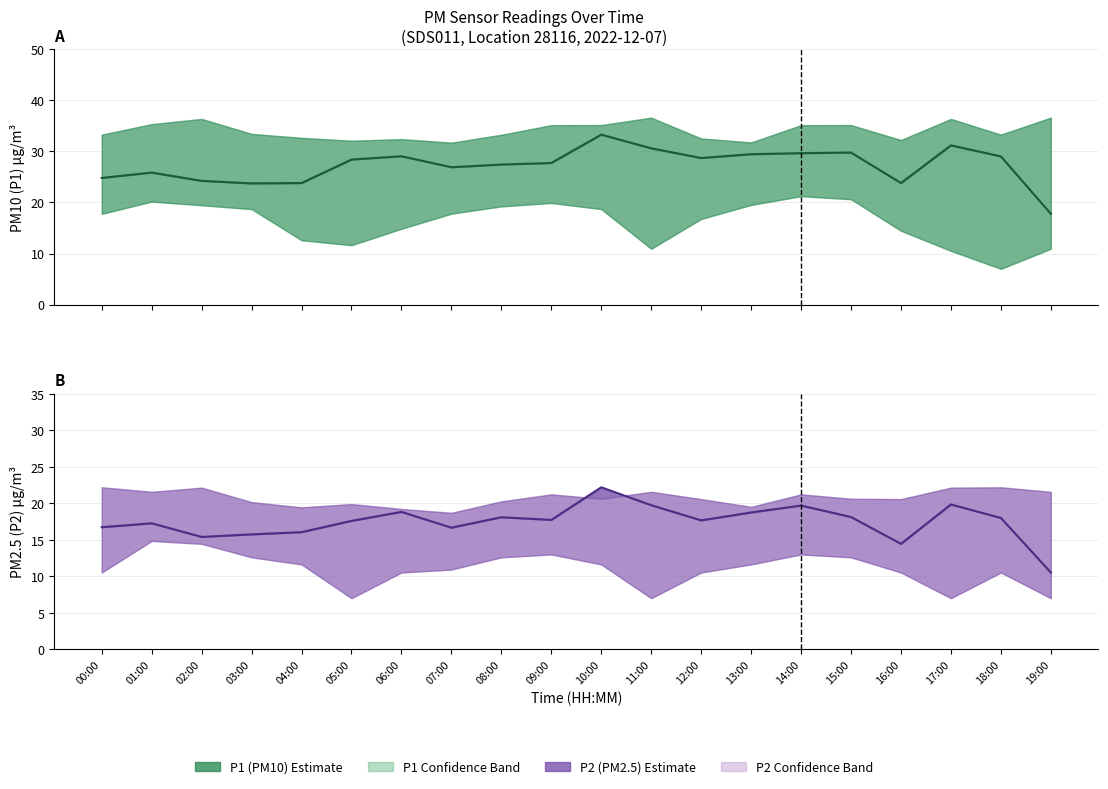

Does the chart have visible grid lines?

Yes